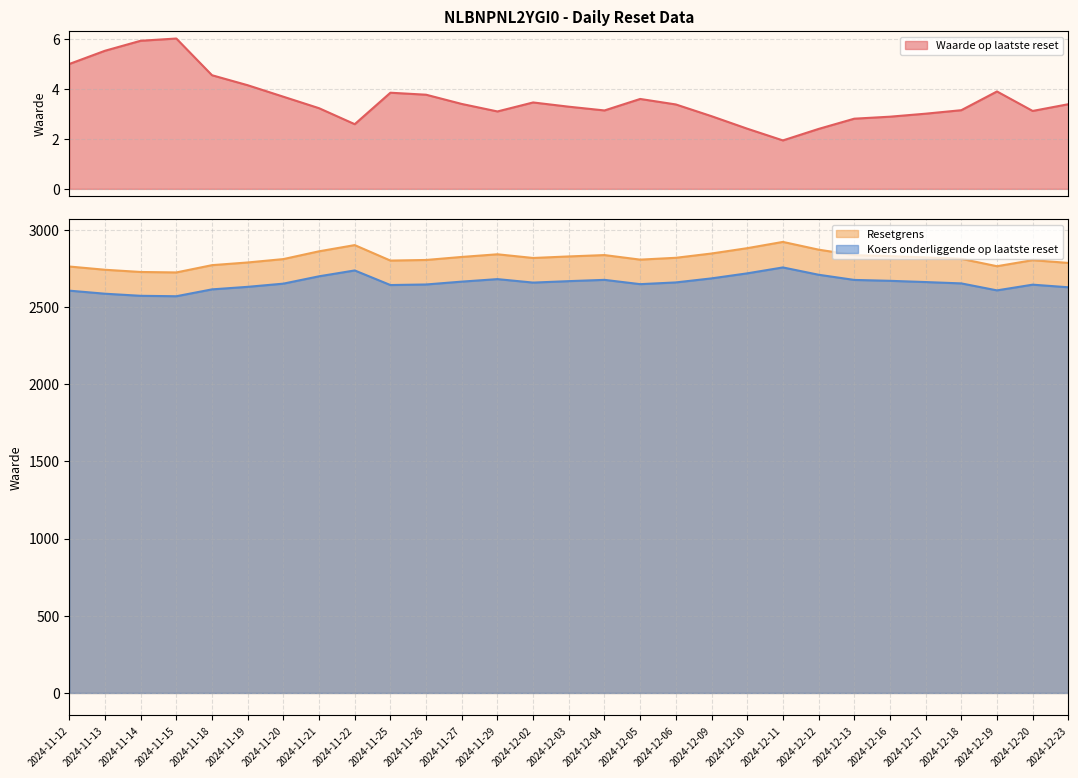

Reading right to left, transcribe all the data shown in this chart.

Waarde op laatste reset: 3.4	3.1	3.9	3.1	3.0	2.9	2.8	2.4	1.9	2.4	2.9	3.4	3.6	3.1	3.3	3.5	3.1	3.4	3.8	3.9	2.6	3.2	3.7	4.2	4.5	6.0	5.9	5.5	5.0
Resetgrens: 2785.9	2803.8	2764.6	2812.5	2821.7	2830.2	2836.3	2872.0	2922.1	2881.5	2846.9	2819.2	2807.3	2836.8	2828.0	2818.0	2841.9	2824.7	2805.1	2801.2	2901.4	2861.3	2810.8	2788.9	2771.5	2724.3	2727.3	2741.7	2762.7
Koers onderliggende op laatste reset: 2628.2	2645.1	2608.1	2653.3	2662.0	2670.0	2675.8	2709.4	2756.7	2718.4	2685.8	2659.6	2648.4	2676.2	2667.9	2658.5	2681.0	2664.8	2646.3	2642.6	2737.2	2699.3	2651.7	2631.0	2614.6	2570.1	2572.9	2586.5	2606.3